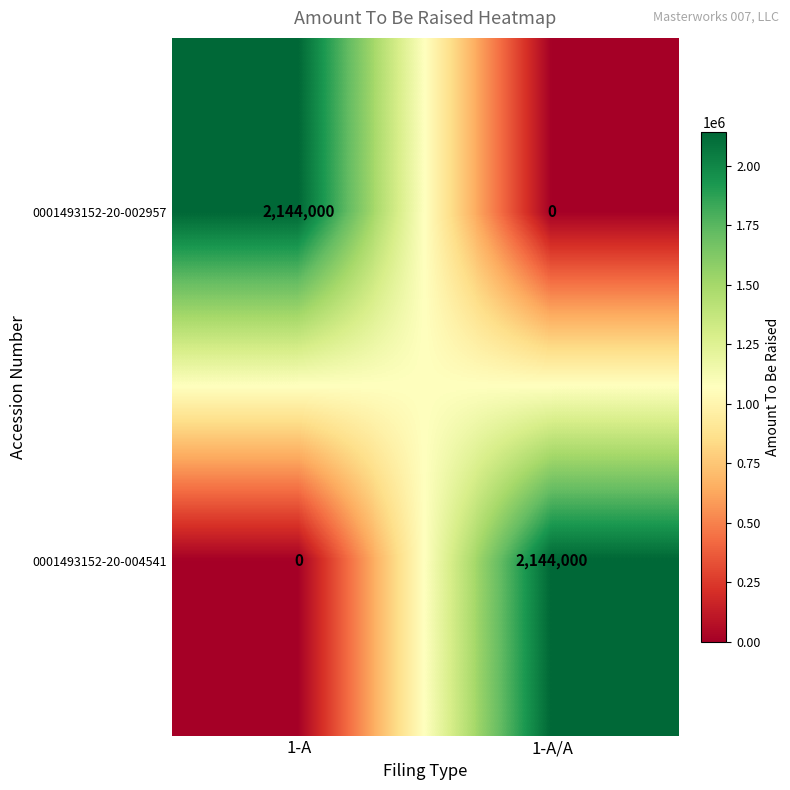

What is the greatest value displayed?

2144000